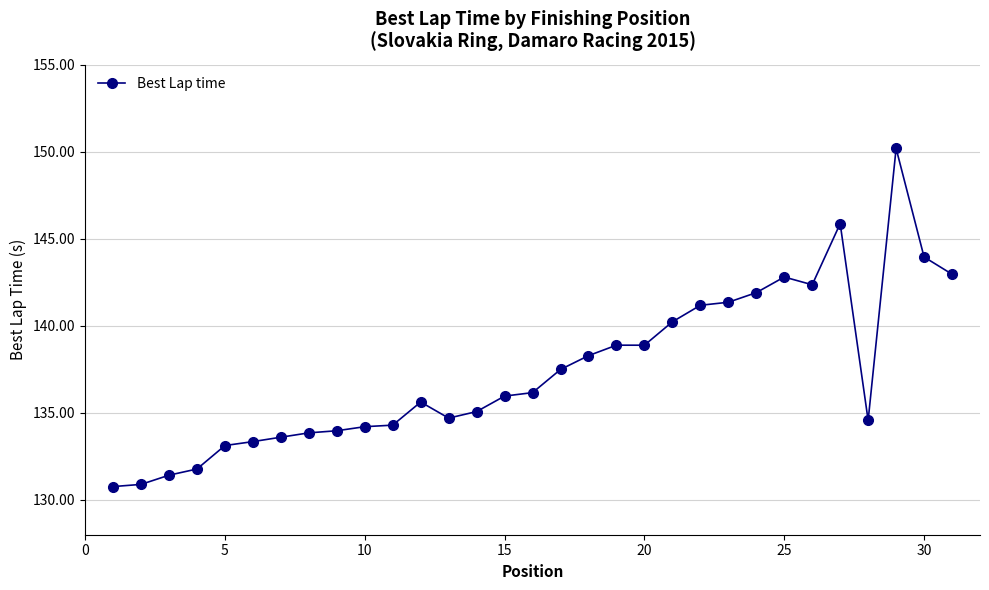

What is the value of the 28th point from the left?

134.6